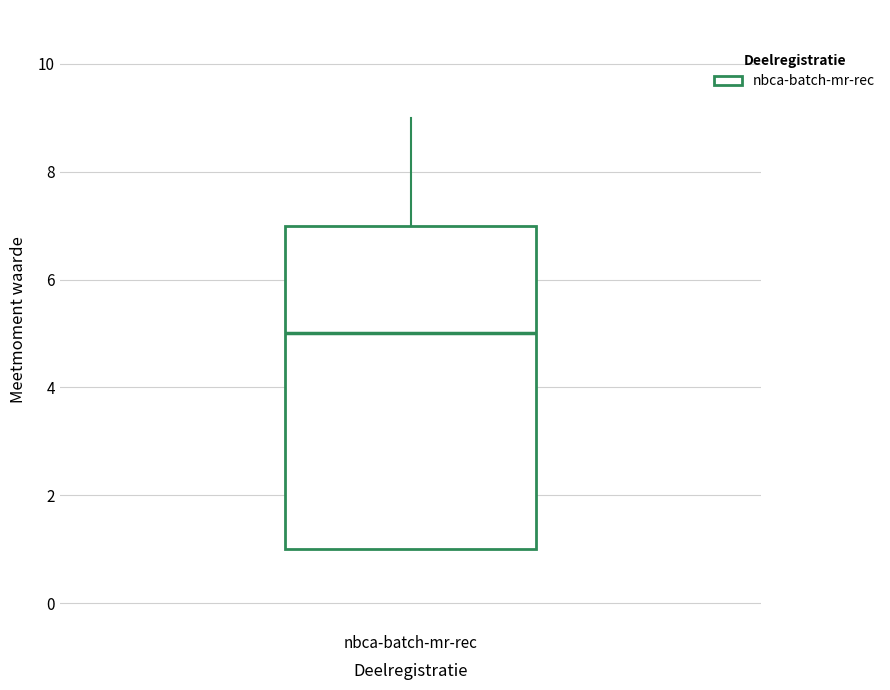

Transcribe this box plot: give where the median line is, the range the box spans, and where the two whiskers end, as read against the y-axis. The values are not printed on the chart, so give them approximately, as read against the axis.

median 5, box 1 to 7, whiskers 1 to 9